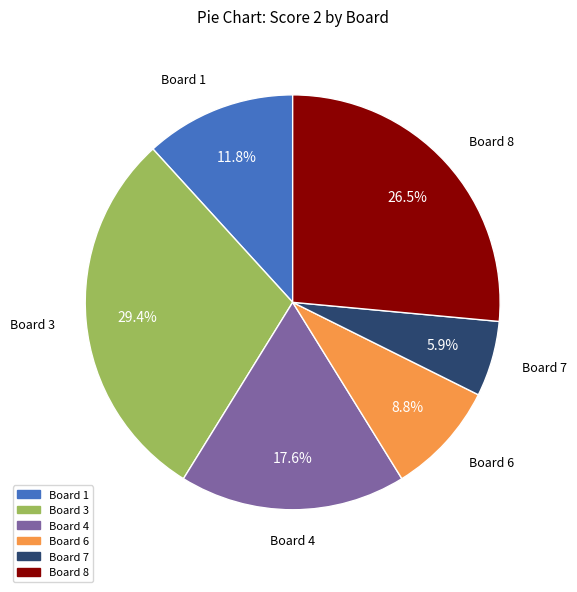

Count the number of slices in the pie.

6